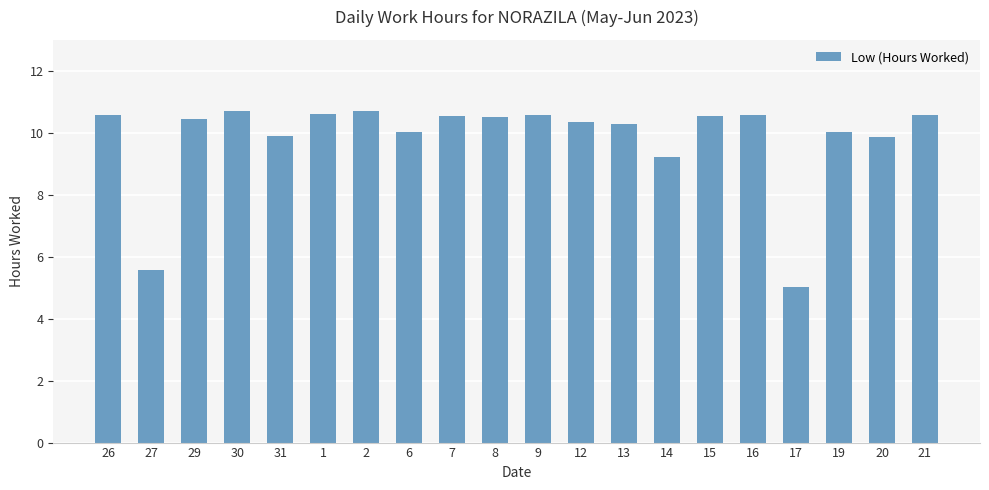

What is the average value?

9.8